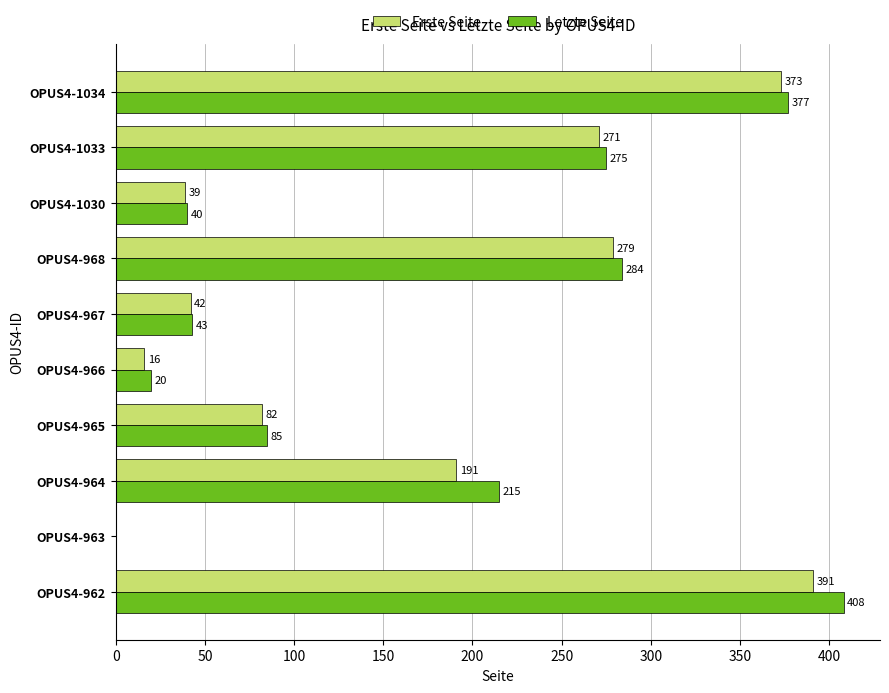

What is the sum of the Erste Seite values at OPUS4-965 and OPUS4-962?

473